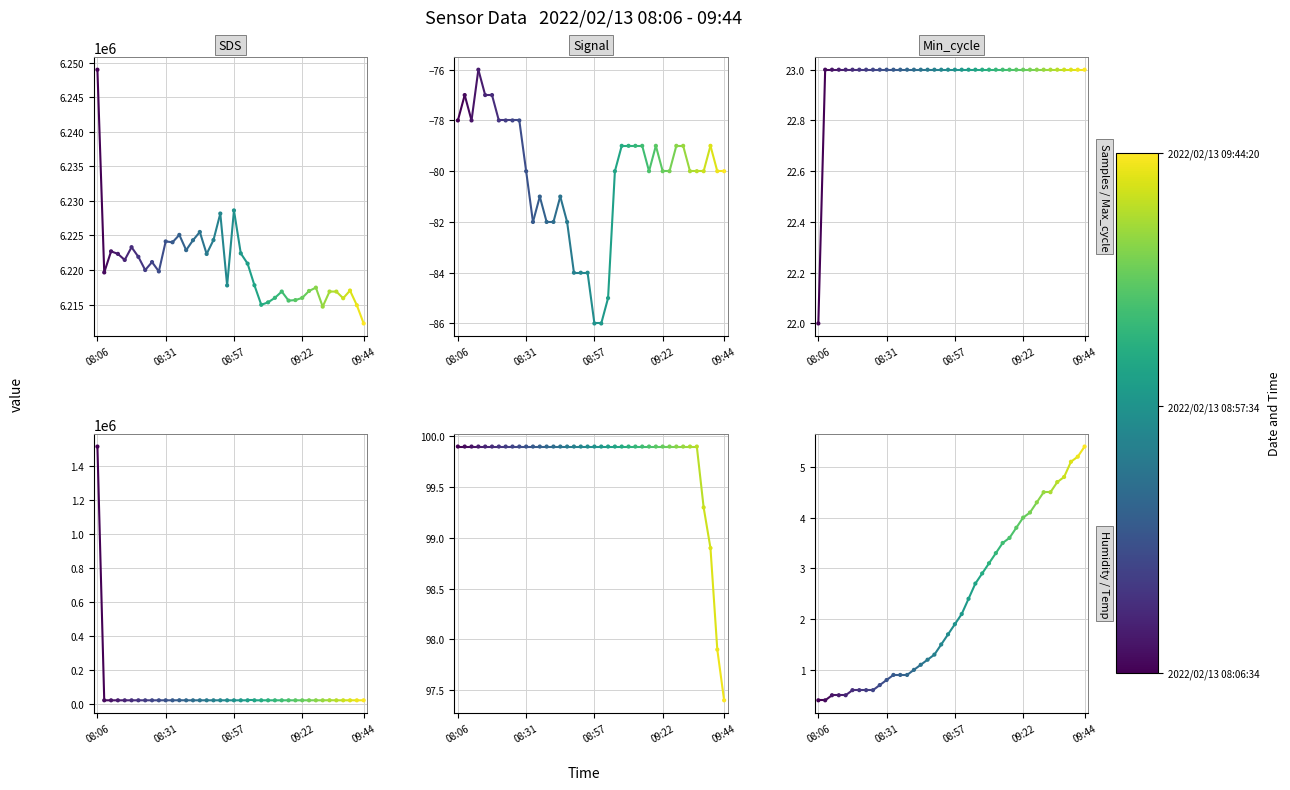

What is the total value across all series at 12?

6245504.8